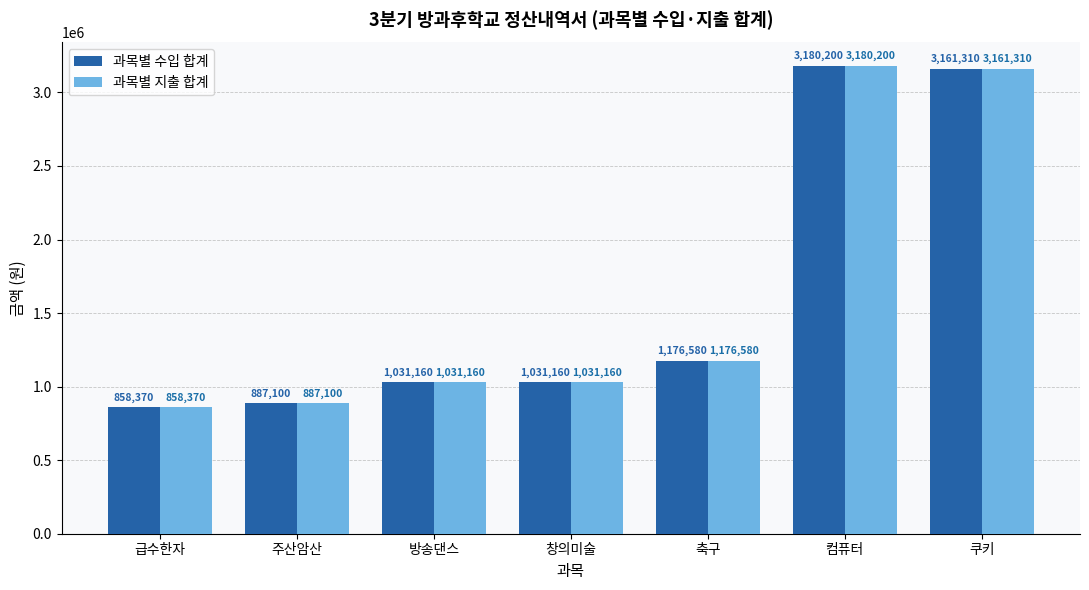

What are all the series names shown in the legend?

과목별 수입 합계, 과목별 지출 합계